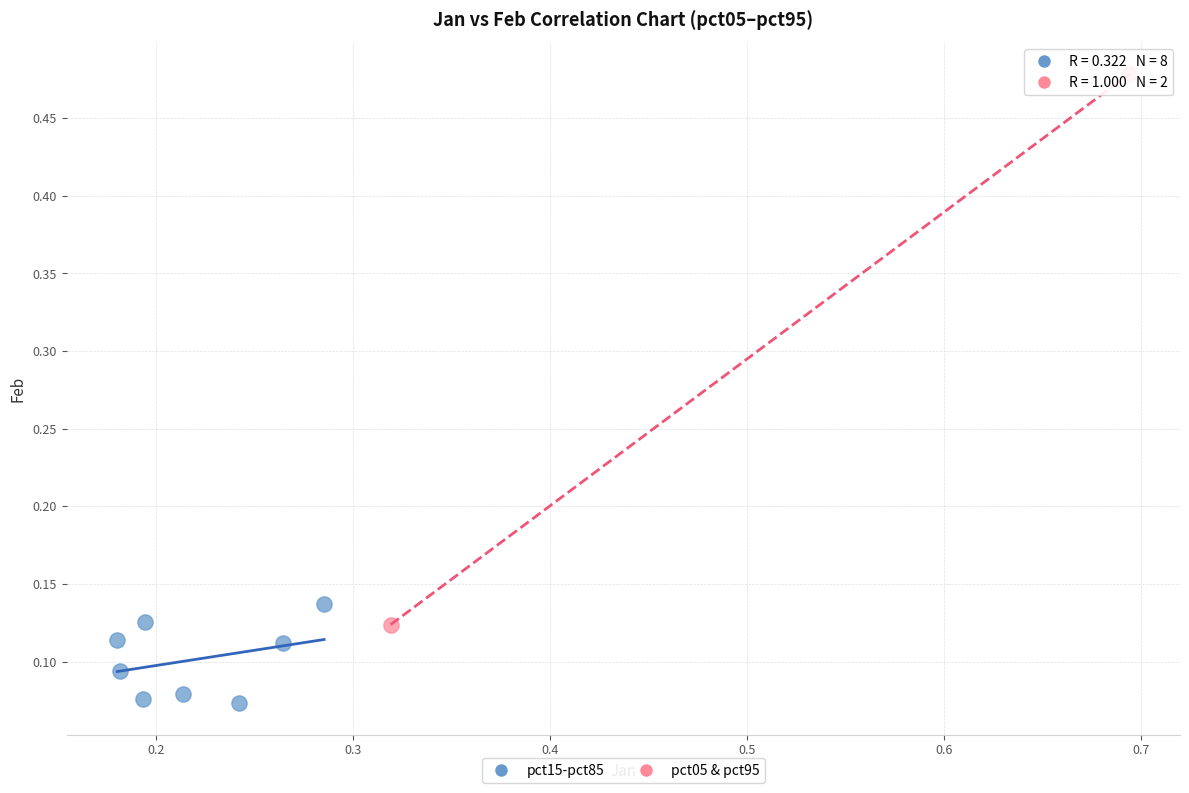

Which series reaches the minimum Y coordinate?

pct15-pct85